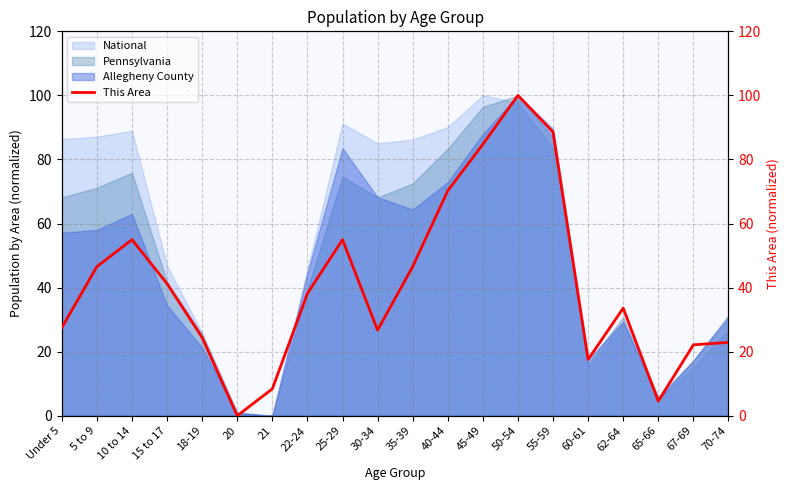

The value at 67-69 is 12.8. True or false?

False